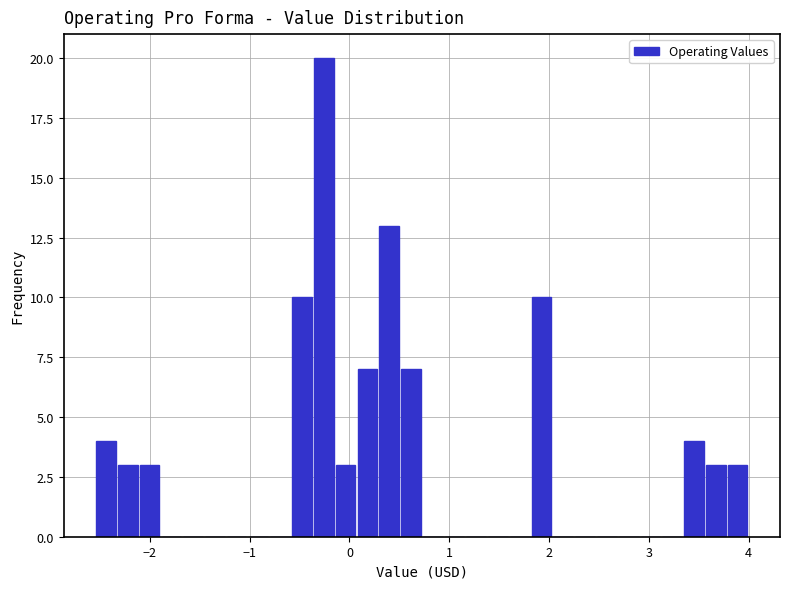

Around what value on the x-axis is the tallest bar? Give the approximate position of its centre, as read against the axis.

-0.3